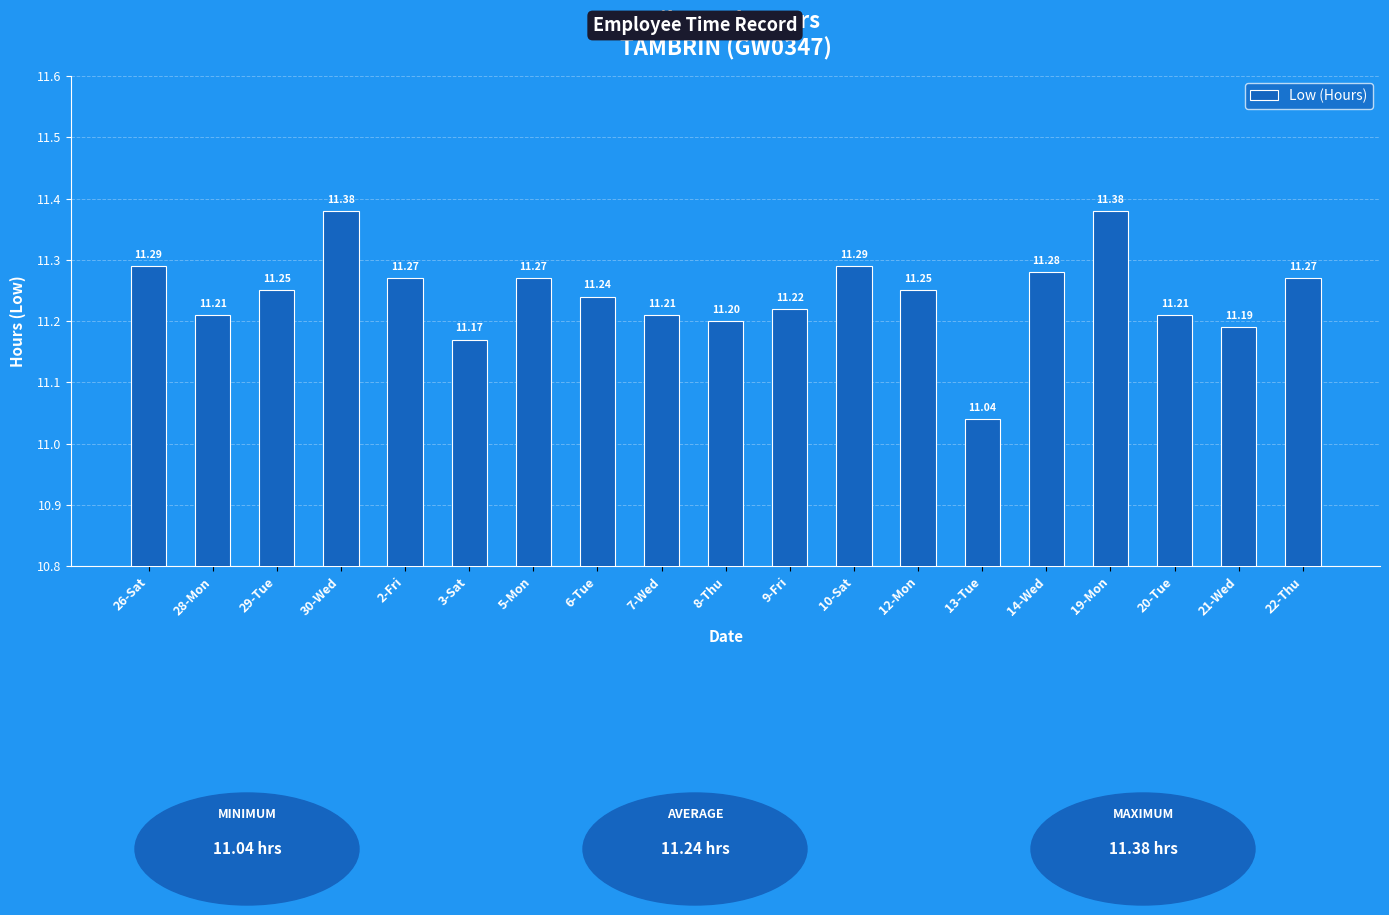

Approximately how many times larger is the value at 29-Tue compared to 30-Wed?

1.0